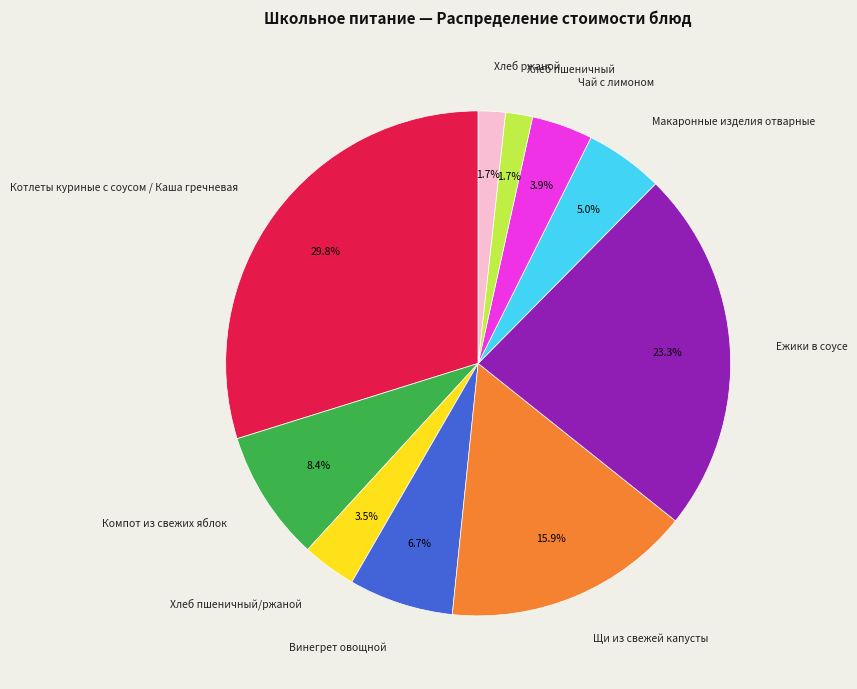

Which category has the biggest portion of the pie?

Котлеты куриные с соусом / Каша гречневая